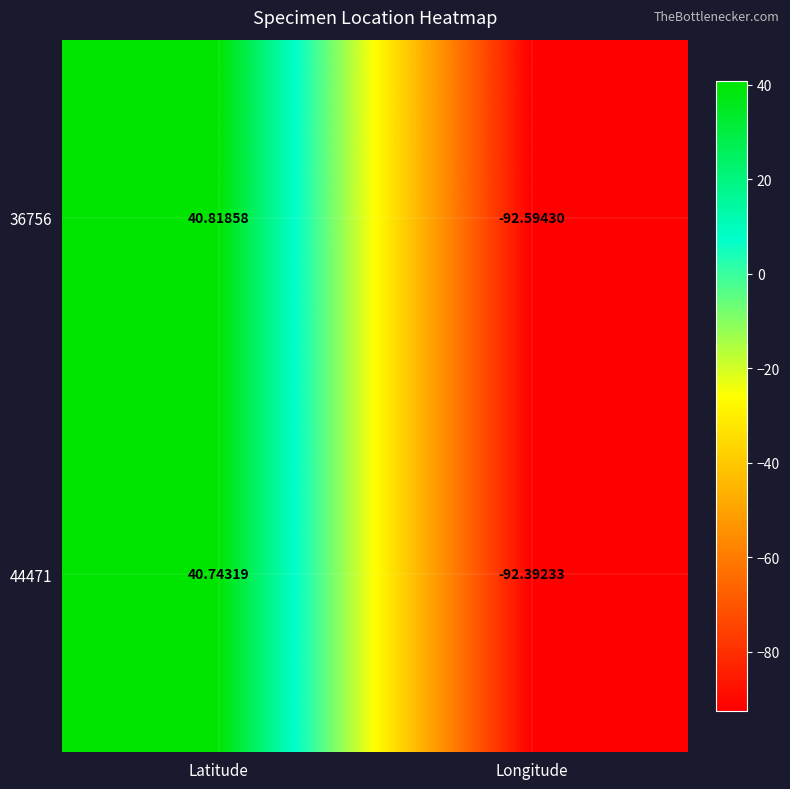

How many distinct data groups are displayed?

2